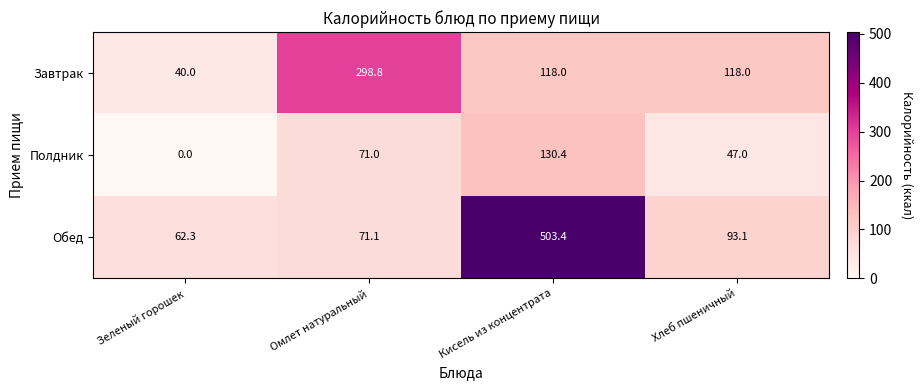

What is the sum of the Завтрак values at Омлет натуральный and Хлеб пшеничный?

416.8